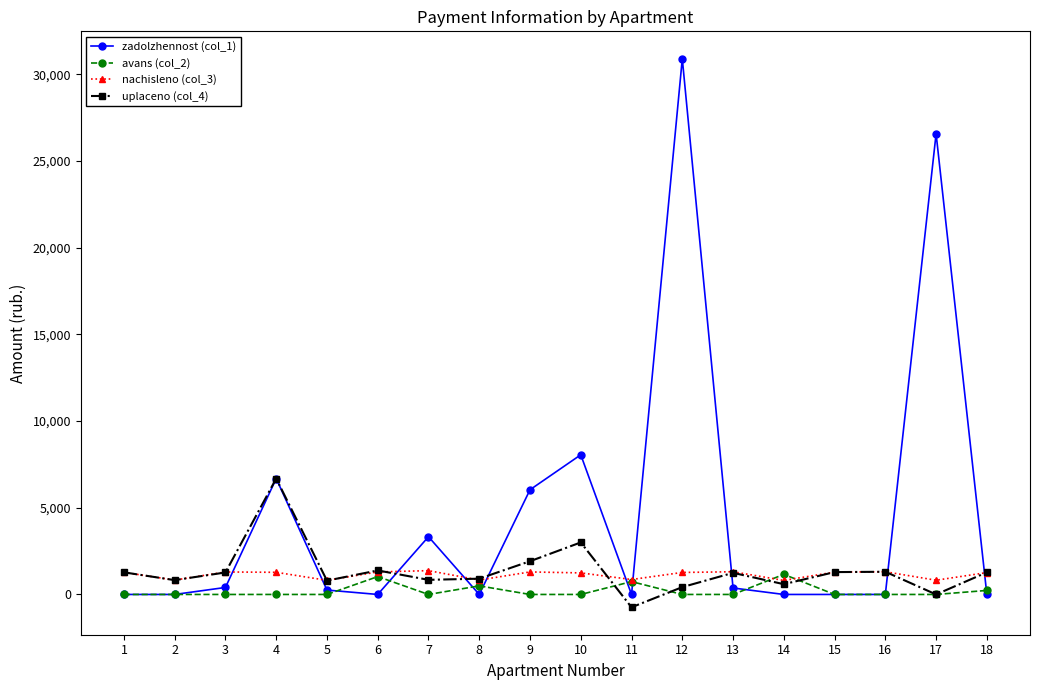

What are all the series names shown in the legend?

zadolzhennost (col_1), avans (col_2), nachisleno (col_3), uplaceno (col_4)